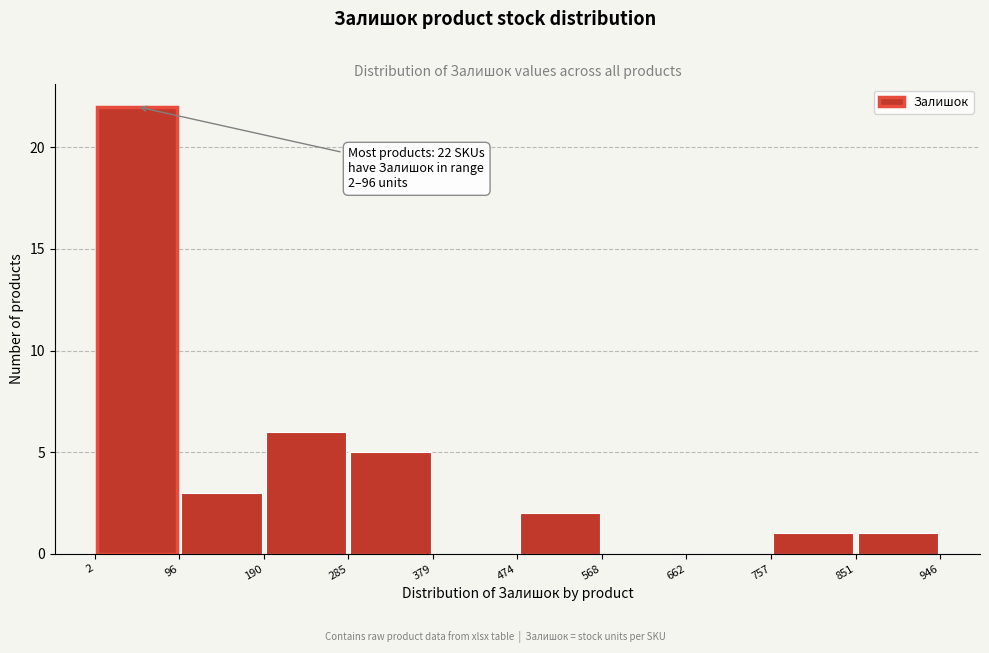

Which range on the x-axis has the tallest bar?

2 to 96